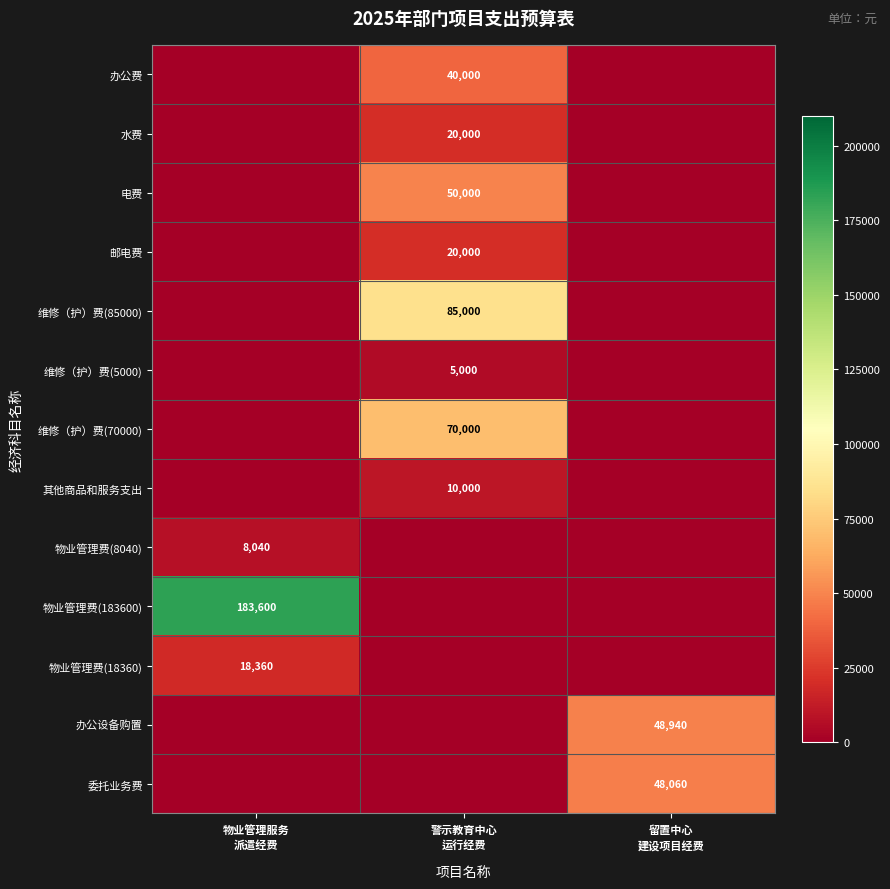

At how many categories does at least one series exceed 106080?

1